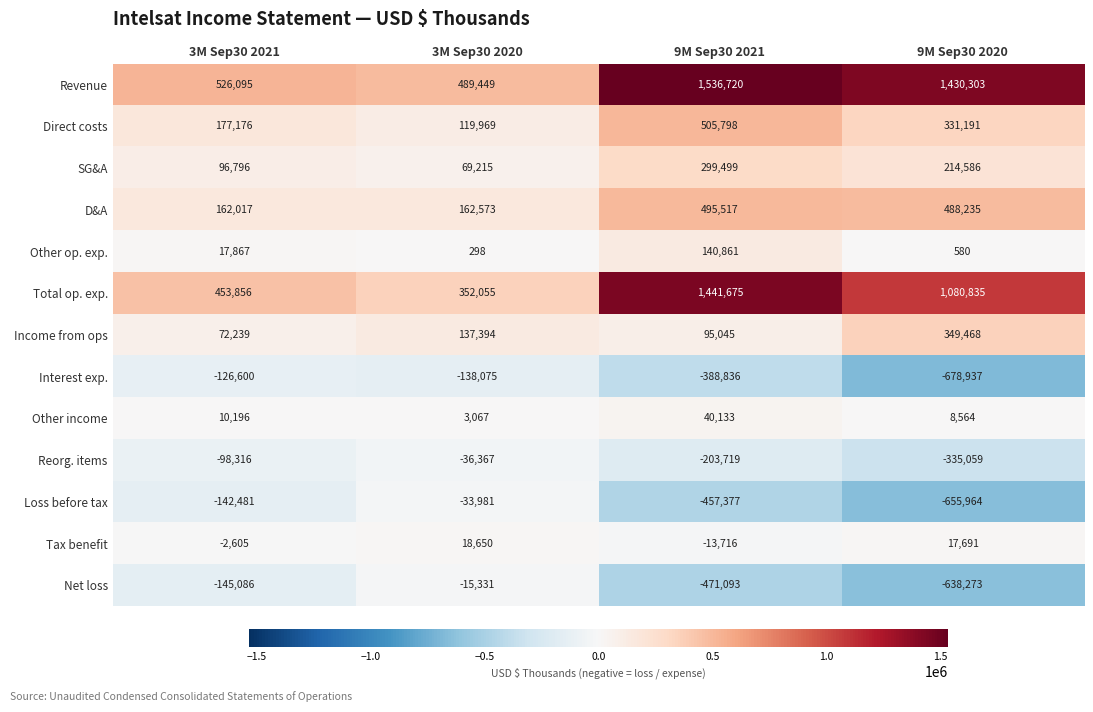

What is the maximum value for Total op. exp.?

1441675